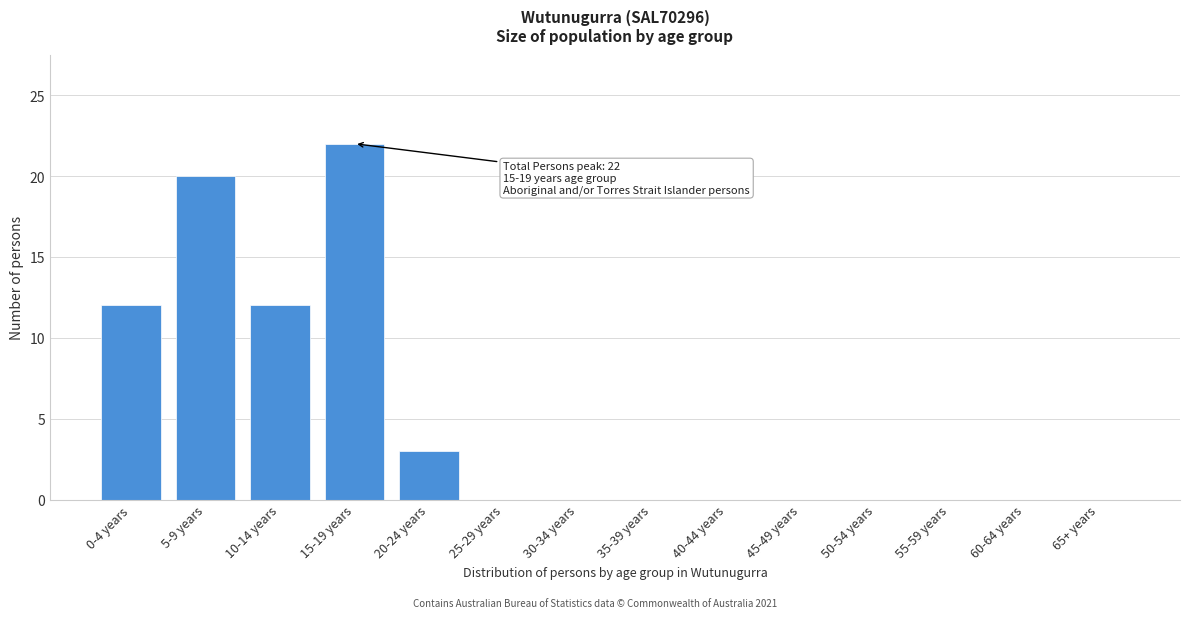

Reading left to right, what are all the values shown in this chart?

0-4 years=12	5-9 years=20	10-14 years=12	15-19 years=22	20-24 years=3	25-29 years=0	30-34 years=0	35-39 years=0	40-44 years=0	45-49 years=0	50-54 years=0	55-59 years=0	60-64 years=0	65+ years=0